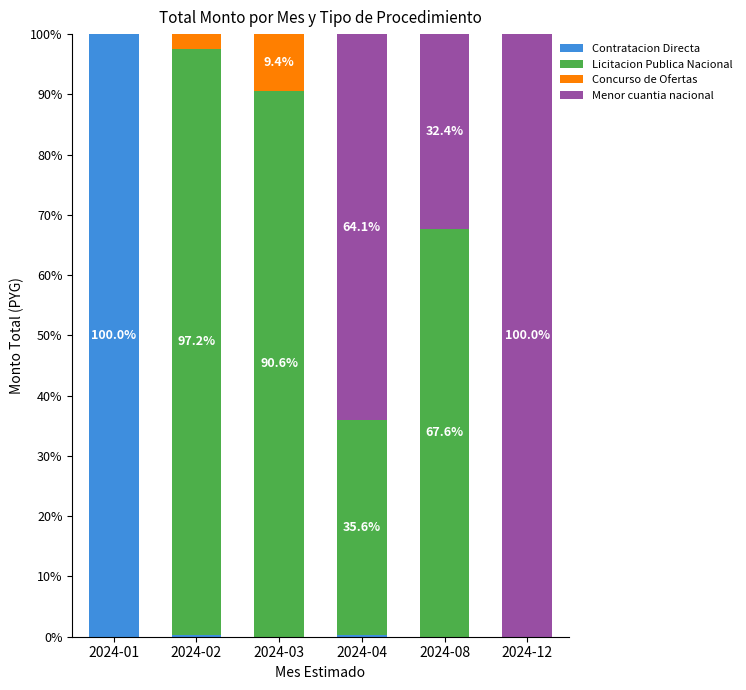

What is the maximum value for Contratacion Directa?

100.0